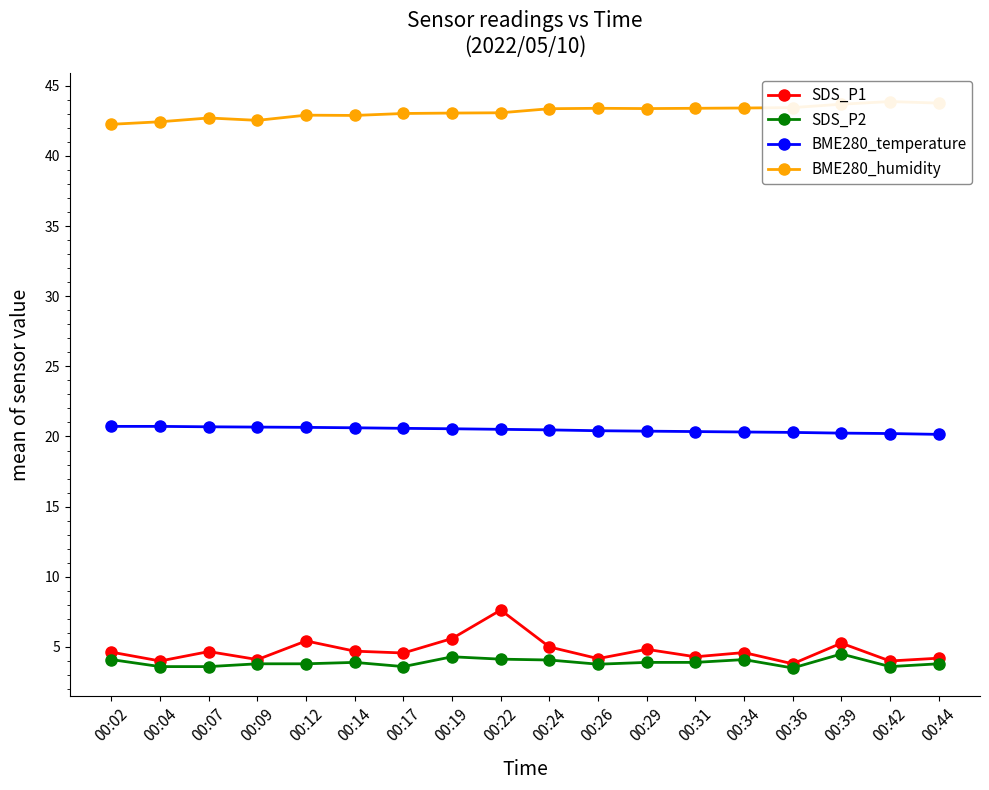

True or false: BME280_humidity has more than 2 interior local peaks.

True